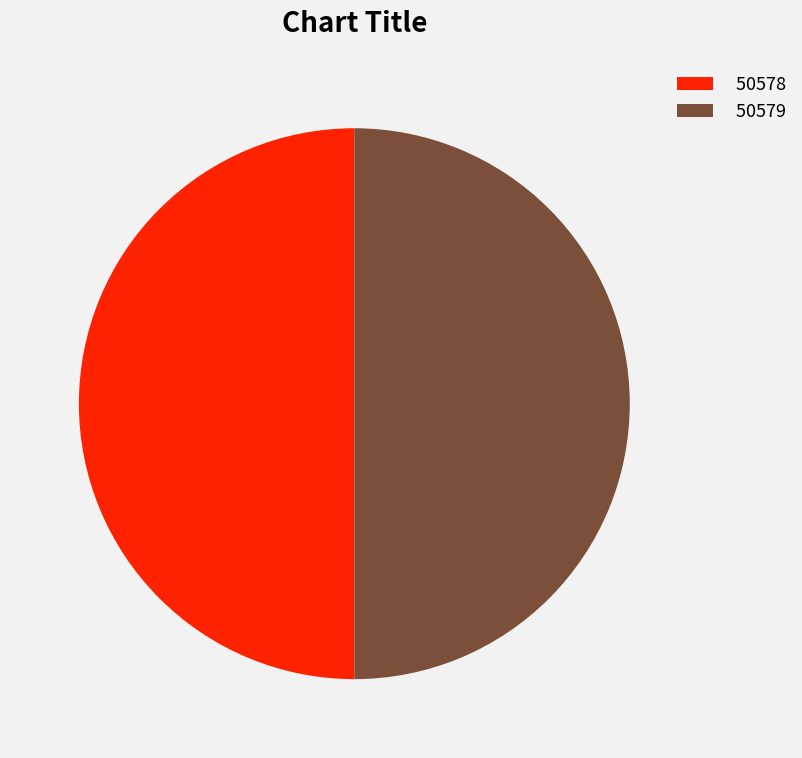

What is the ratio of the value at 50578 to the value at 50579?

1.0